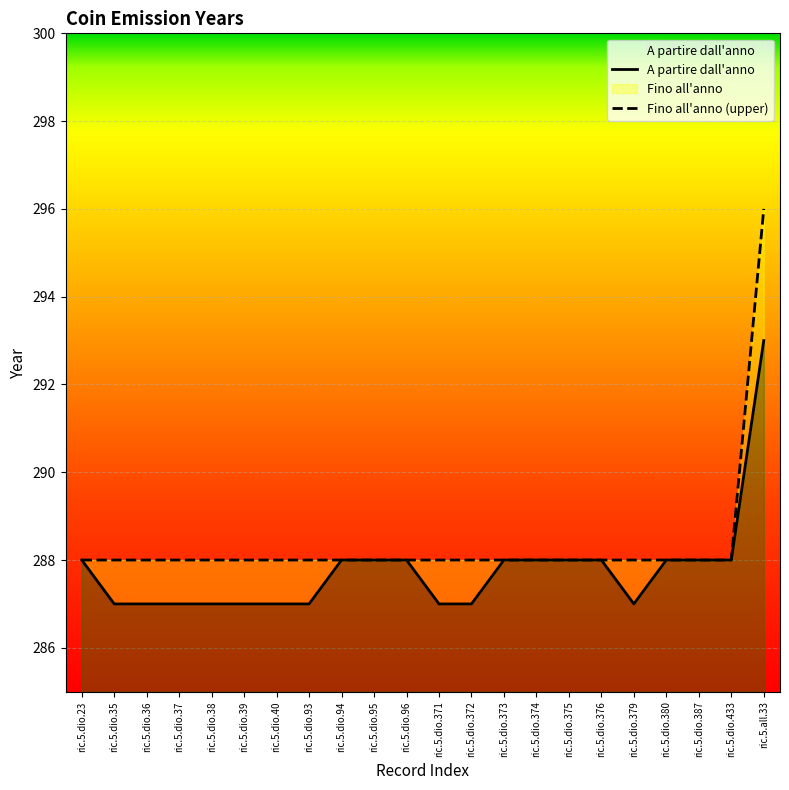

List the labels in order of Fino all'anno value, largest first.

ric.5.all.33, ric.5.dio.23, ric.5.dio.35, ric.5.dio.36, ric.5.dio.37, ric.5.dio.38, ric.5.dio.39, ric.5.dio.40, ric.5.dio.93, ric.5.dio.94, ric.5.dio.95, ric.5.dio.96, ric.5.dio.371, ric.5.dio.372, ric.5.dio.373, ric.5.dio.374, ric.5.dio.375, ric.5.dio.376, ric.5.dio.379, ric.5.dio.380, ric.5.dio.387, ric.5.dio.433